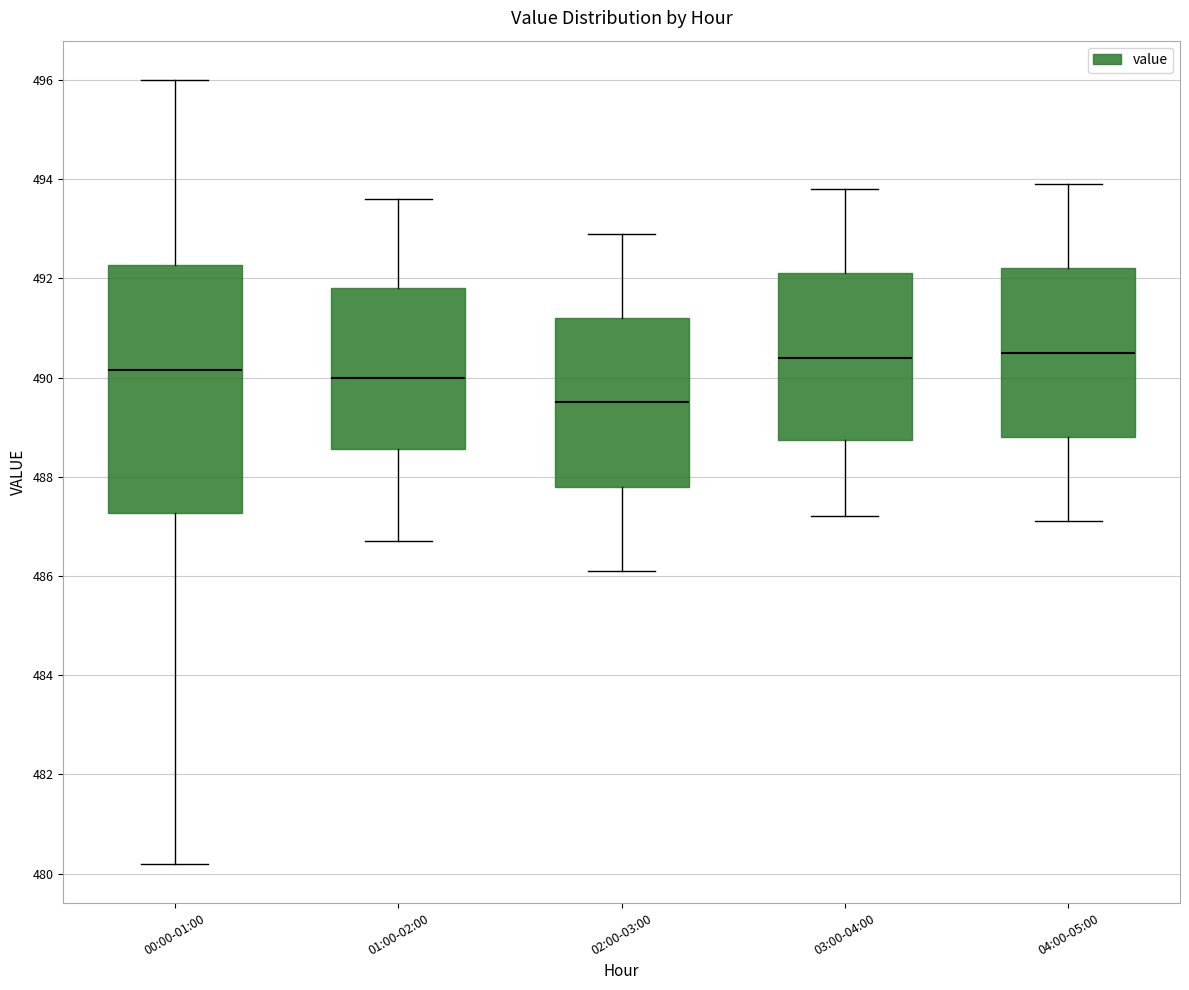

Reading left to right, transcribe this box plot: for each box, give where its median line is, the range the box spans, and where its two whiskers end, as read against the y-axis. The values are not printed on the chart, so give them approximately, as read against the axis.

00:00-01:00: median 490.2, box 487.2 to 492.2, whiskers 480.2 to 496.0
01:00-02:00: median 490.0, box 488.6 to 491.8, whiskers 486.8 to 493.6
02:00-03:00: median 489.6, box 487.8 to 491.2, whiskers 486.2 to 493.0
03:00-04:00: median 490.4, box 488.8 to 492.2, whiskers 487.2 to 493.8
04:00-05:00: median 490.6, box 488.8 to 492.2, whiskers 487.2 to 494.0